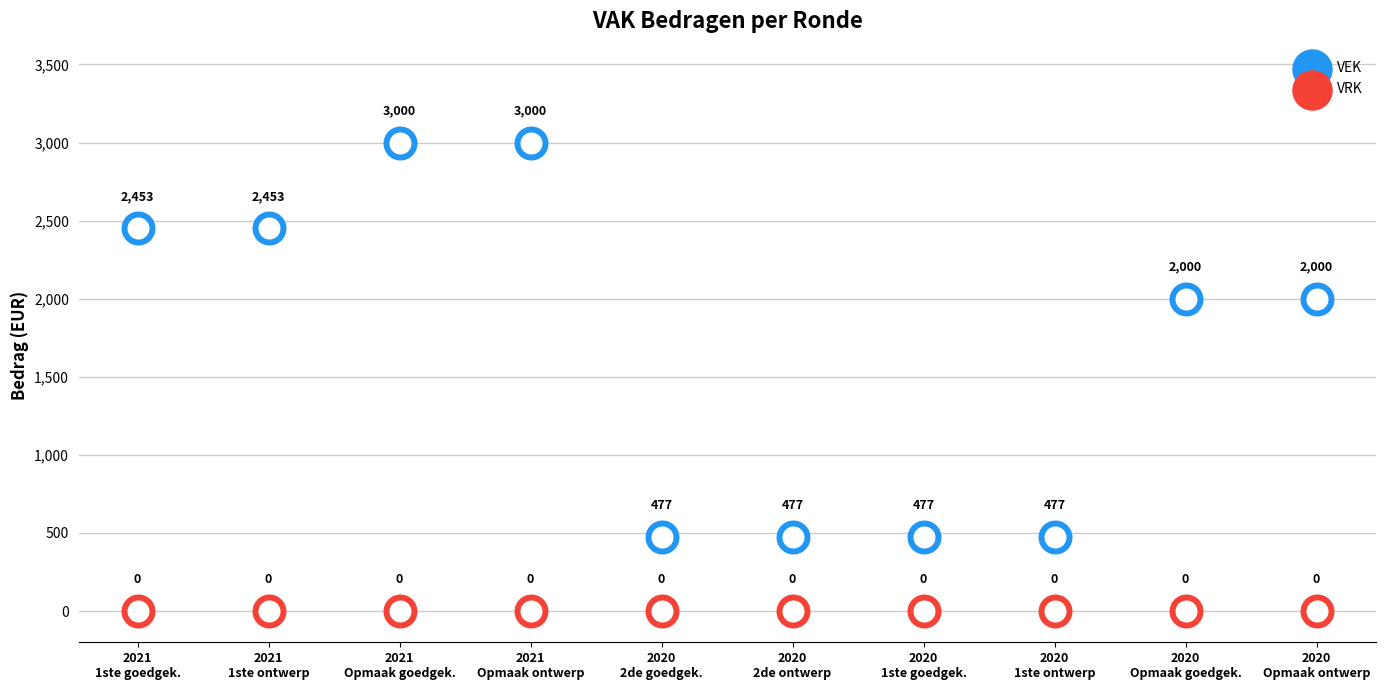

What are all the series names shown in the legend?

VEK, VRK